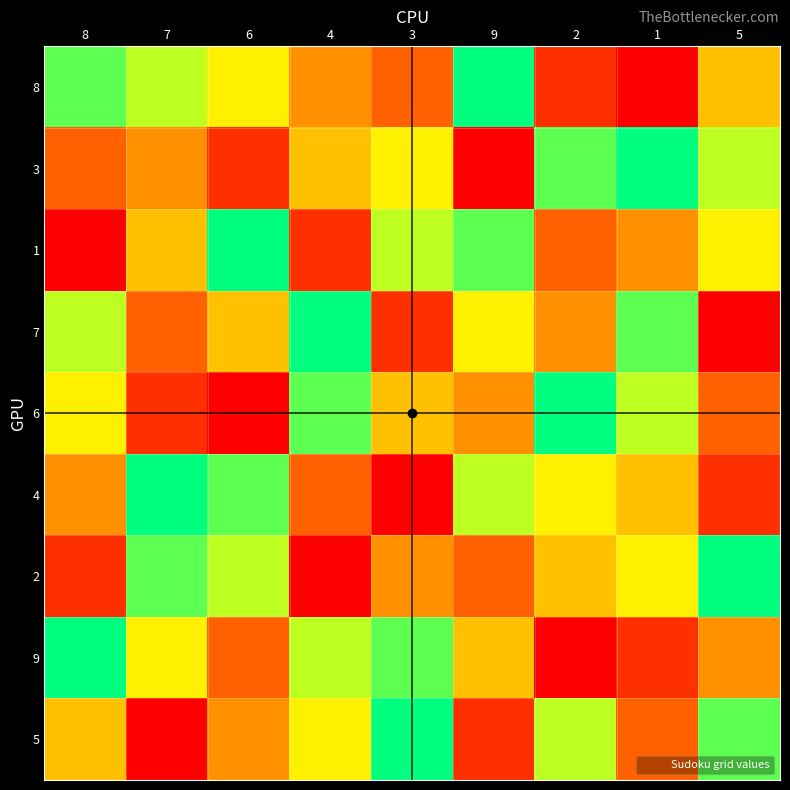

What is the total value across all series at 6?

45